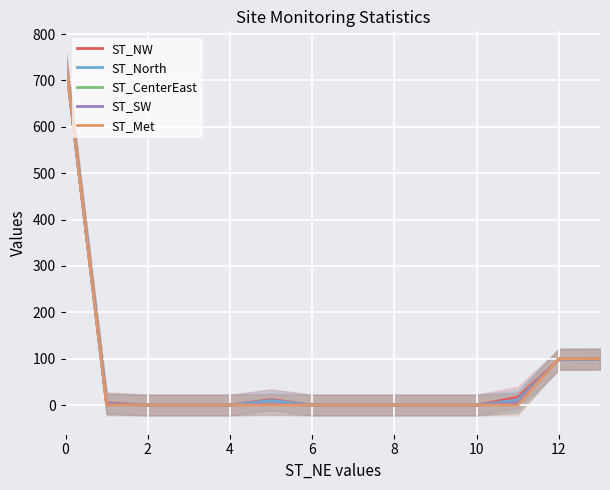

In ST_CenterEast, how many points are higher than both neighbors (excluding endpoints)?

1